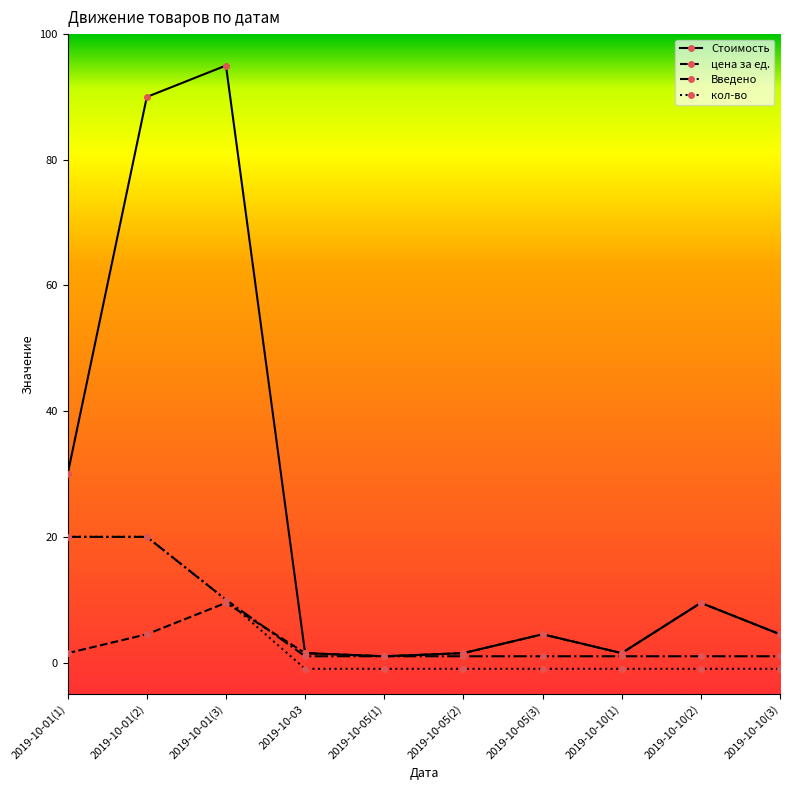

How many positive values does the кол-во series have?

3